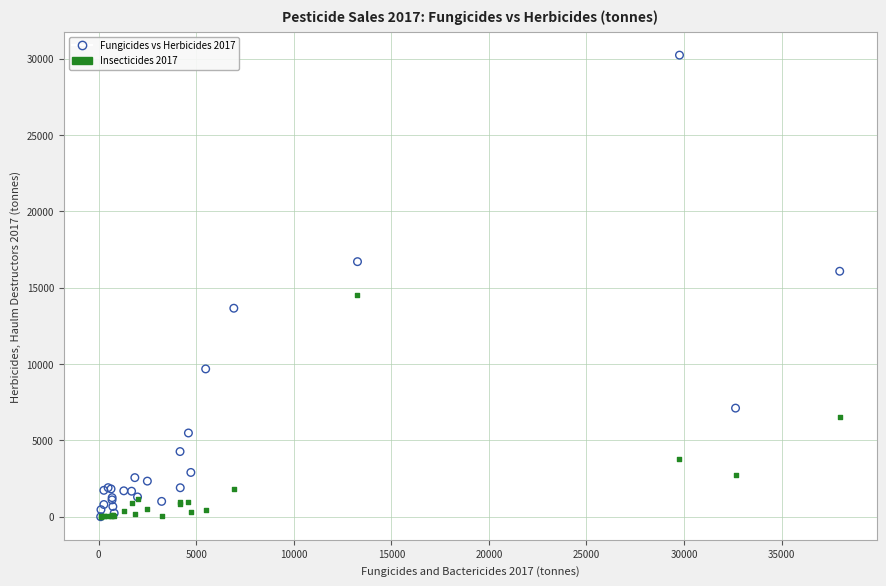

Across all series, what Y value is closest to 15116?

14549.2